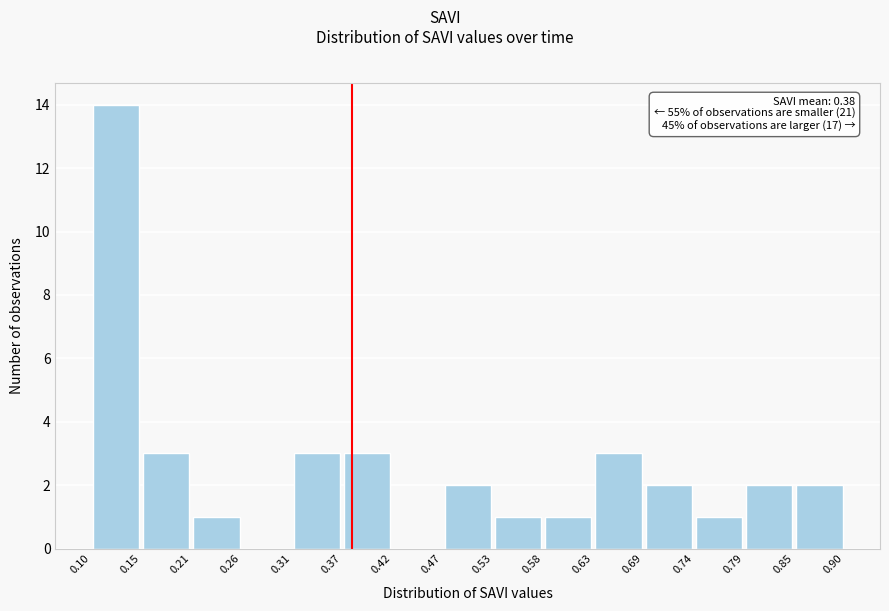

Over which range of the x-axis is the bar tallest?

0.10 to 0.15